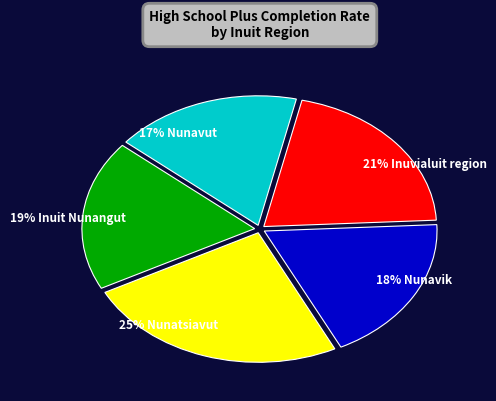

Does any single category account for the majority?

No